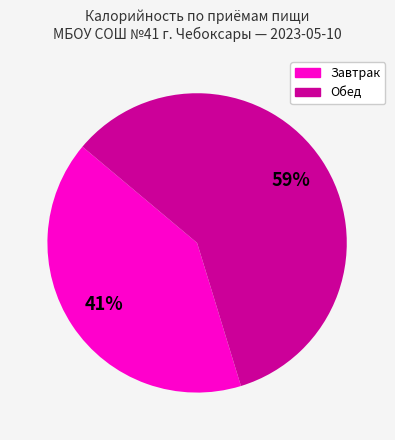

To the nearest percent, what is the difference between the largest and smallest slice percentages?

18%